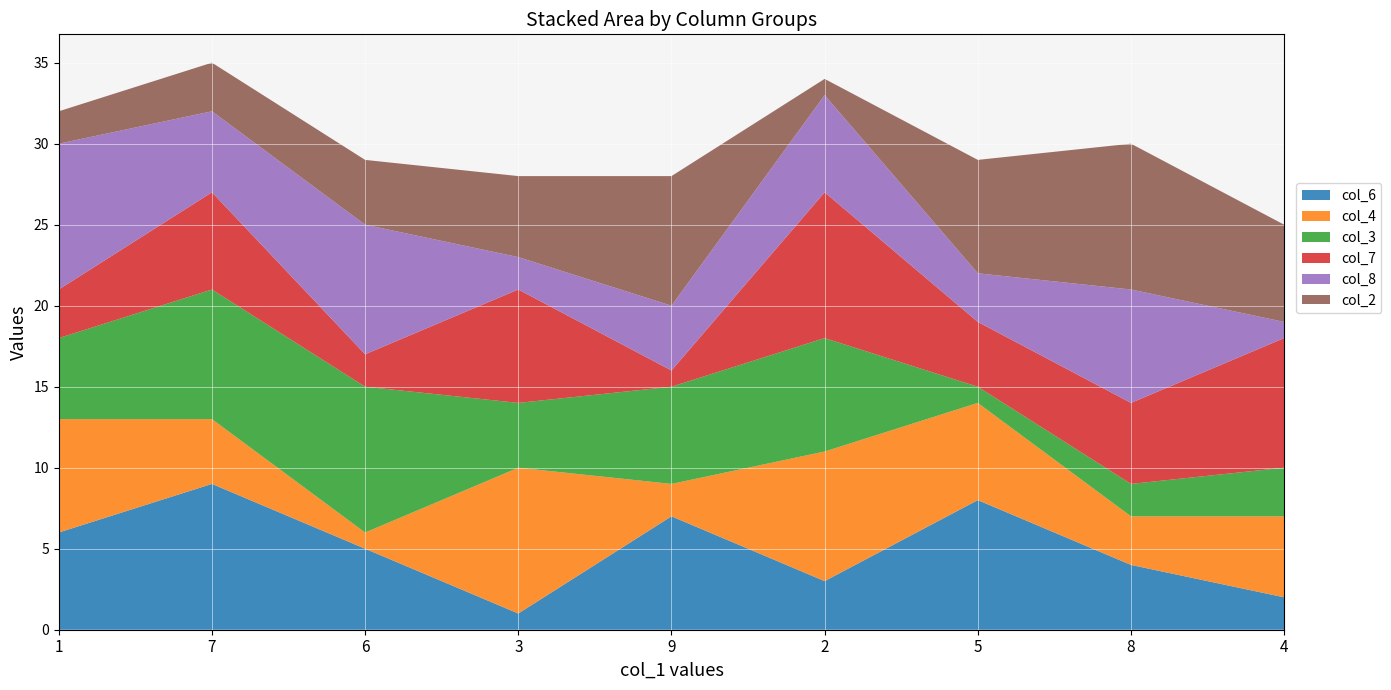

The value of col_6 at 3 is 1. True or false?

True